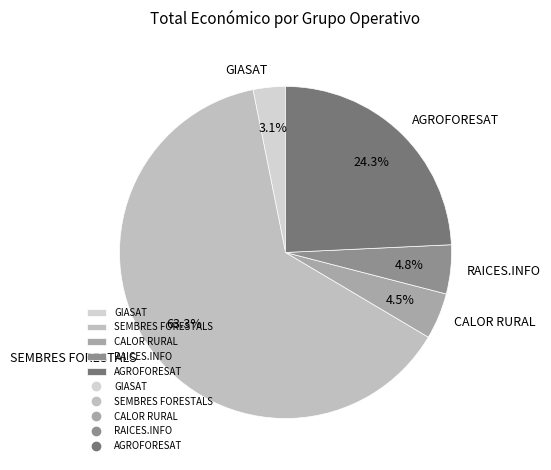

Is there any slice that represents more than half of the pie?

Yes